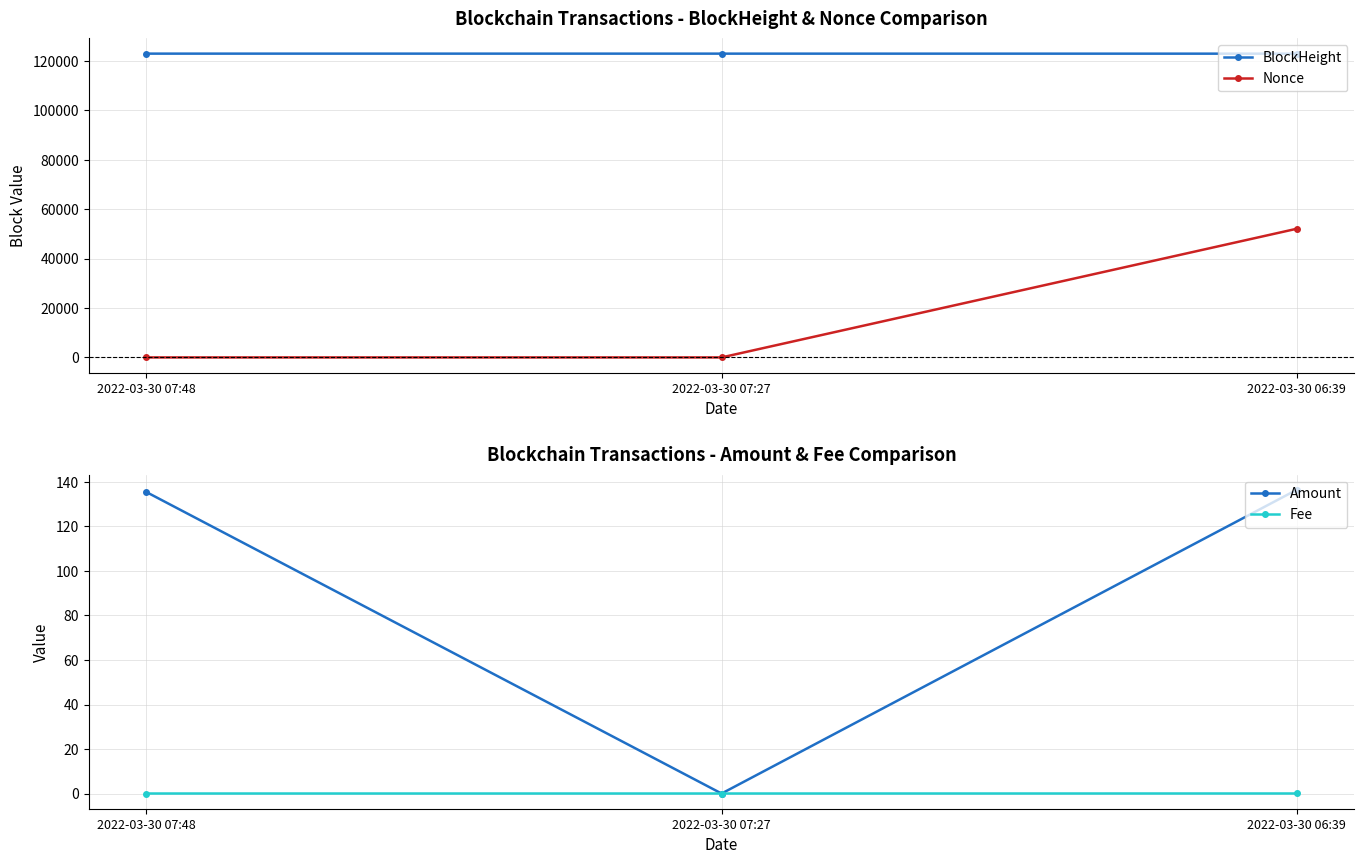

Count the number of data series in this chart.

4